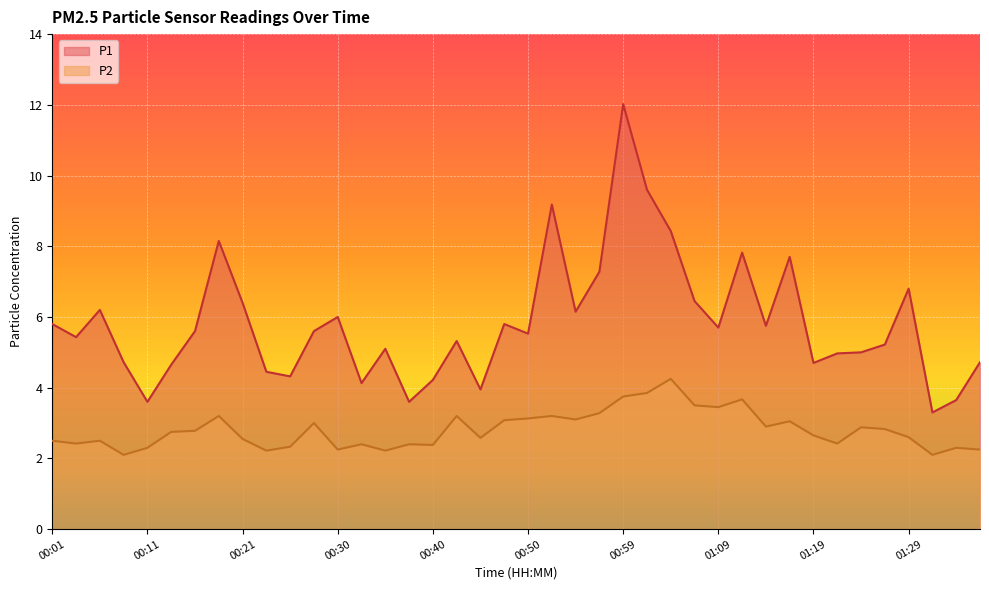

True or false: P1 has more than 2 points higher than both neighbors.

True